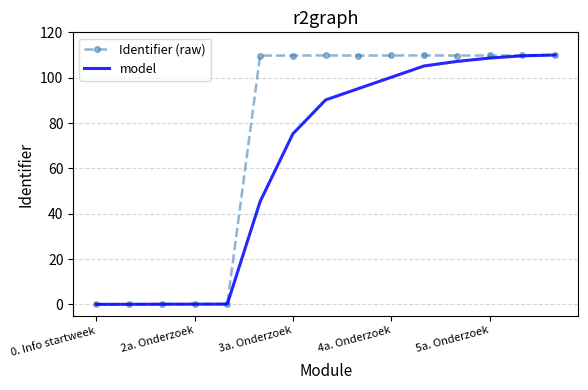

What is the maximum value for Identifier (raw)?

110.0